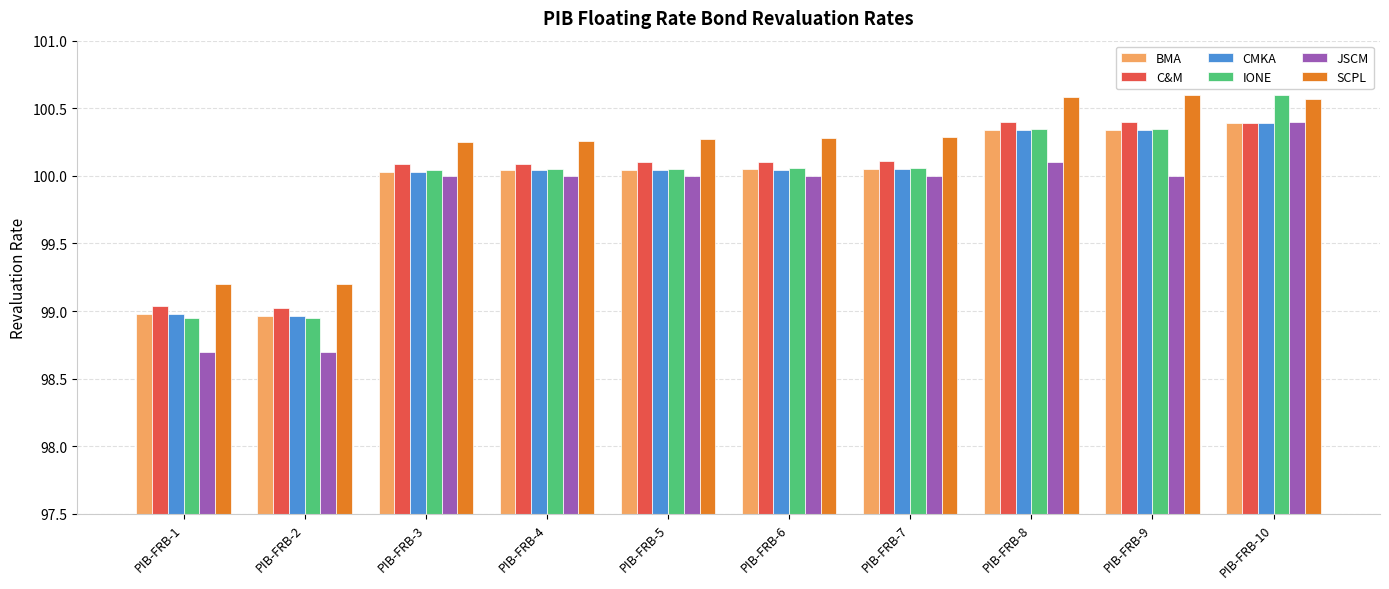

What is the difference between the BMA values at PIB-FRB-3 and PIB-FRB-10?

0.4